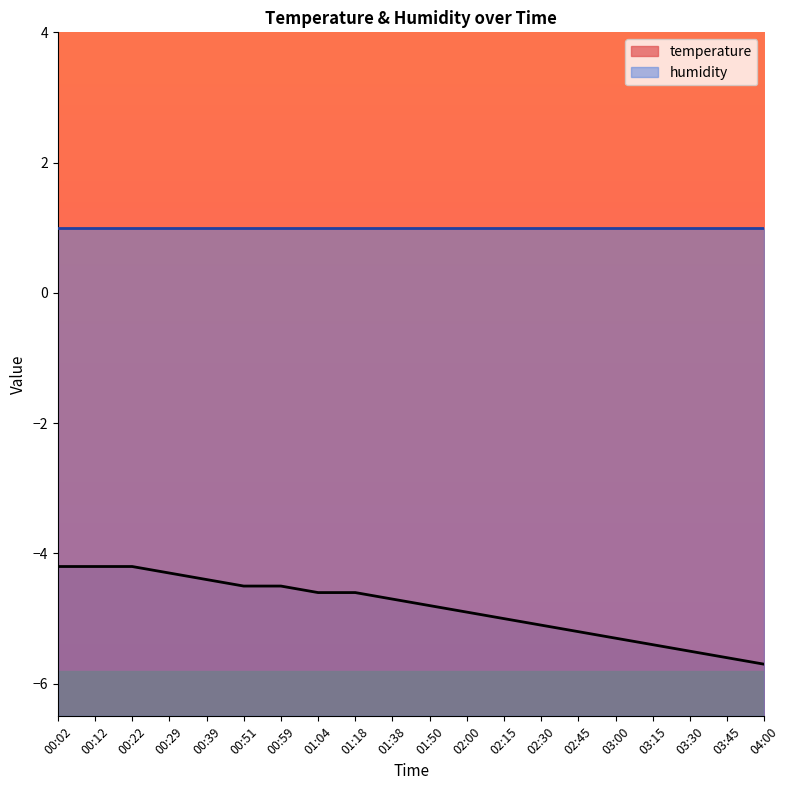

The value at 02:30 is -5.1. True or false?

True